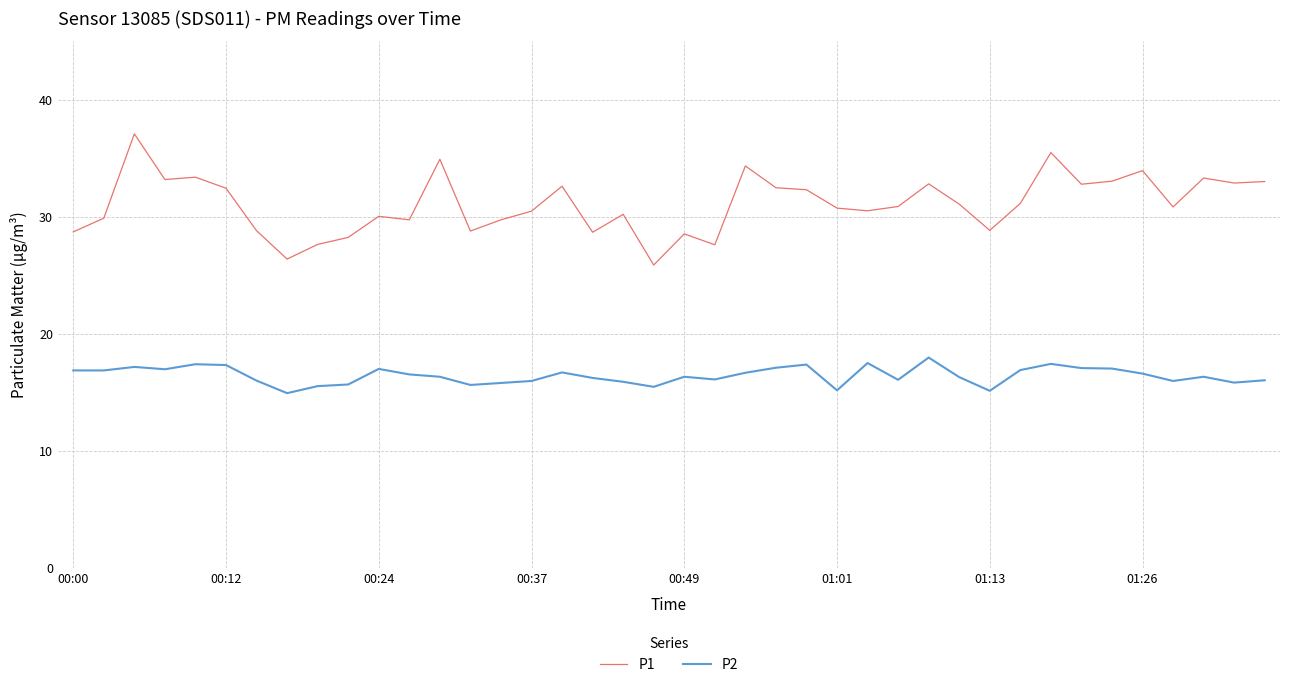

Which series has the widest spread of values?

P1